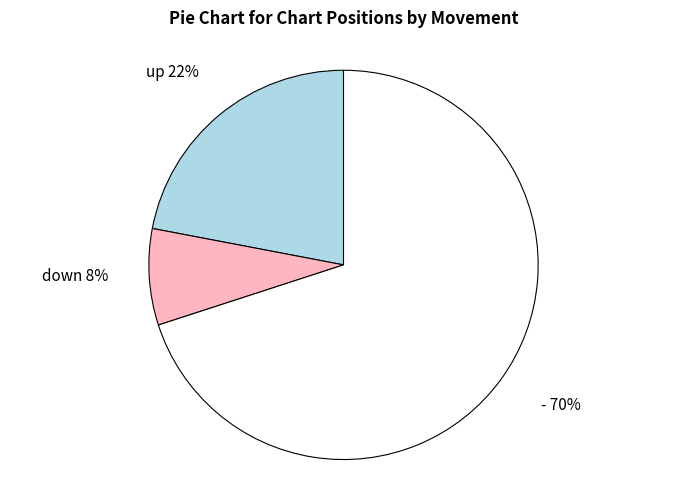

To the nearest percent, what is the average slice percentage?

33%